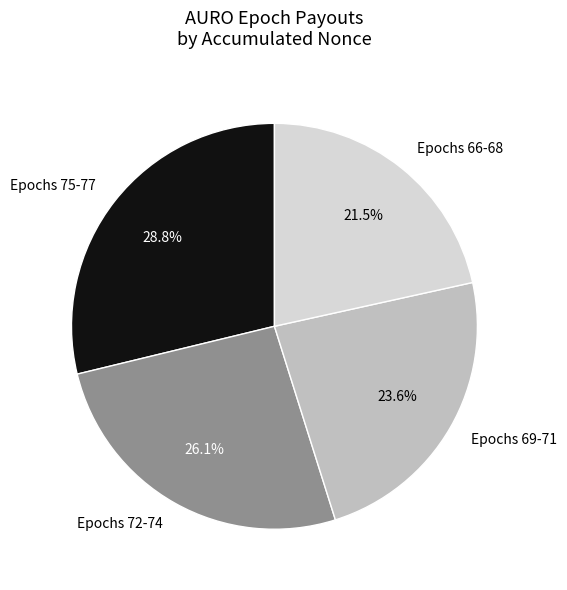

Which slice is the smallest?

Epochs 66-68